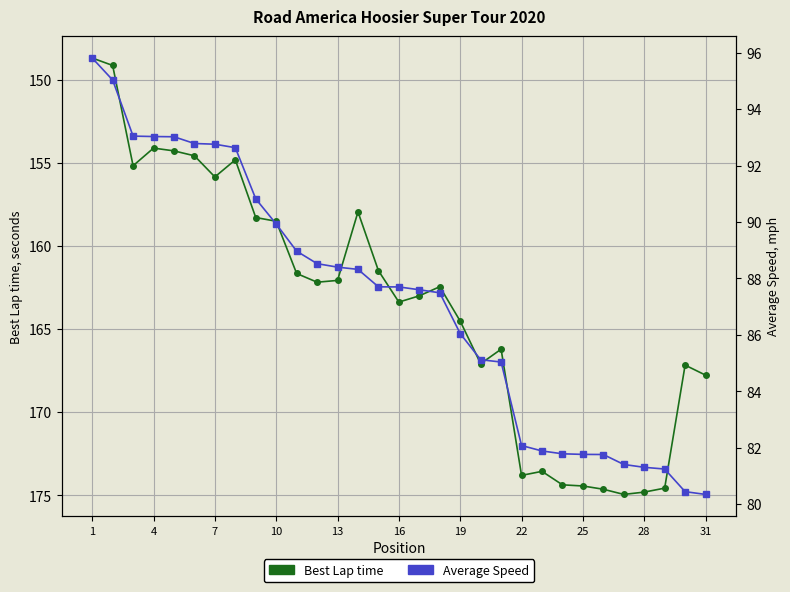

Does the chart display data point markers on the line(s)?

Yes